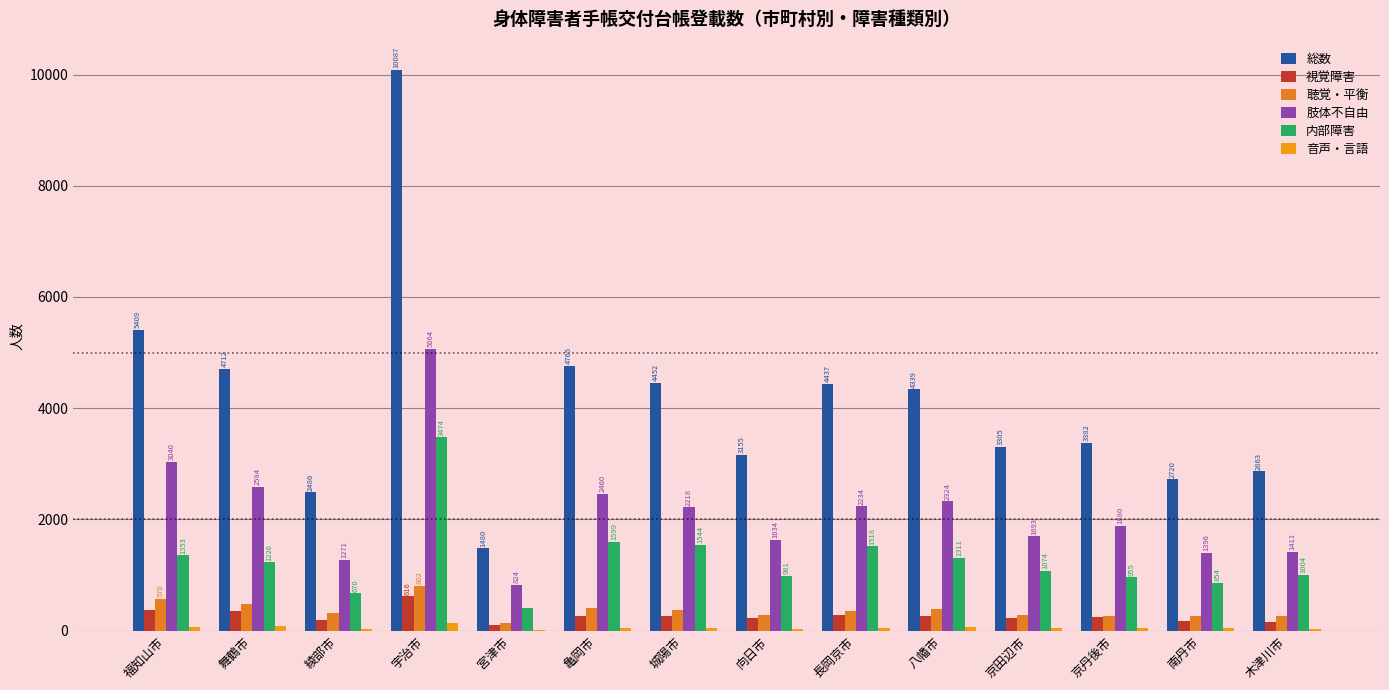

What is the label of the 13th bar from the left?

南丹市